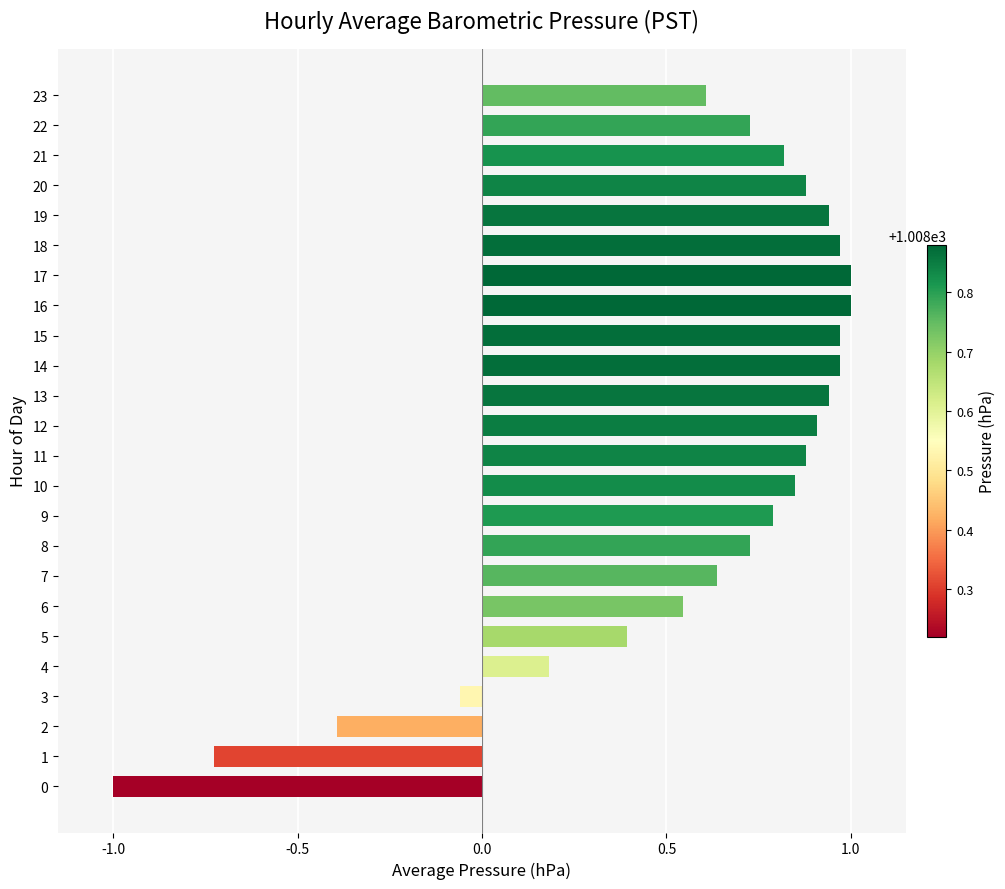

At which label is the value closest to 0?

3